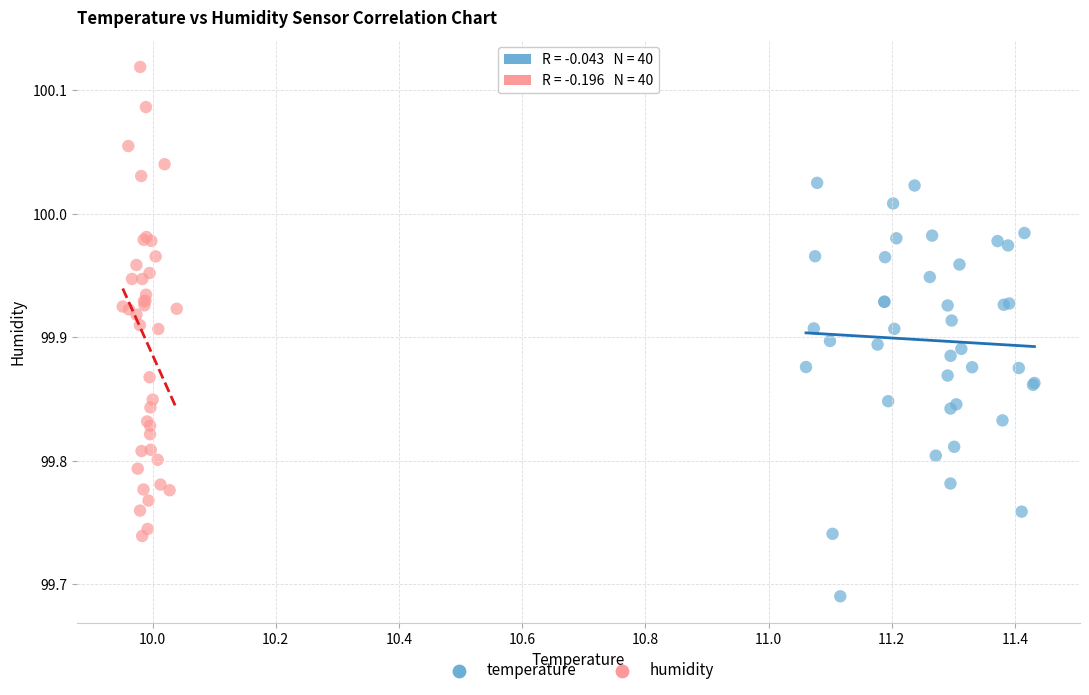

Which series contains the lowest Y value?

temperature